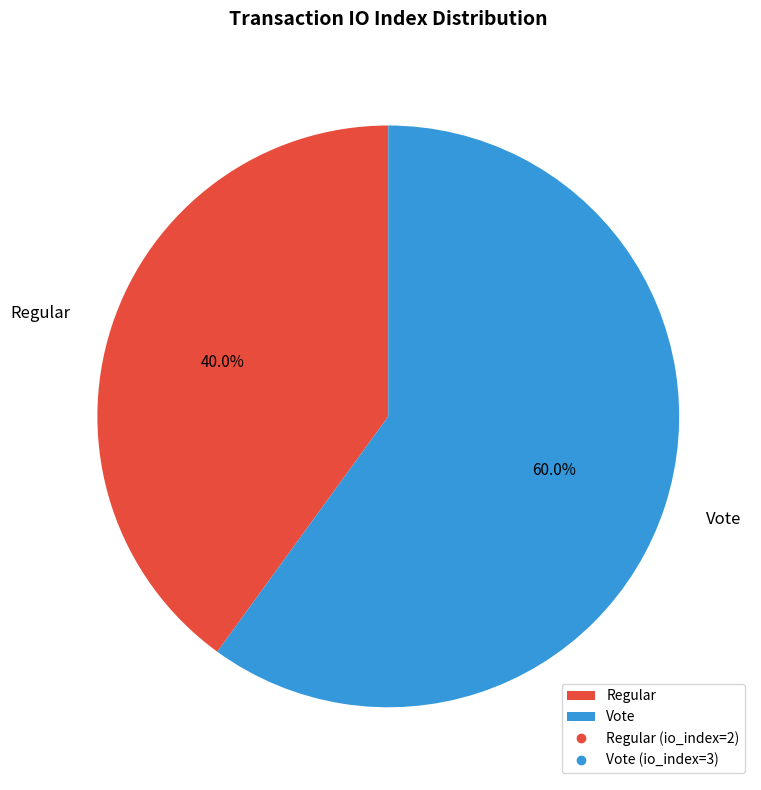

Count the number of slices in the pie.

2